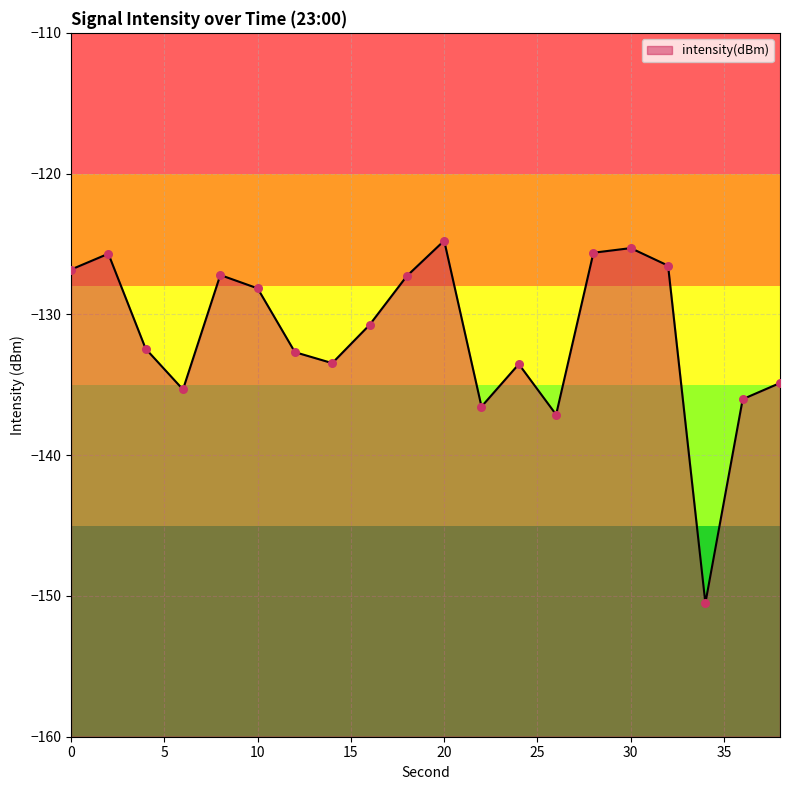

Which has a higher value, 12 or 34?

12